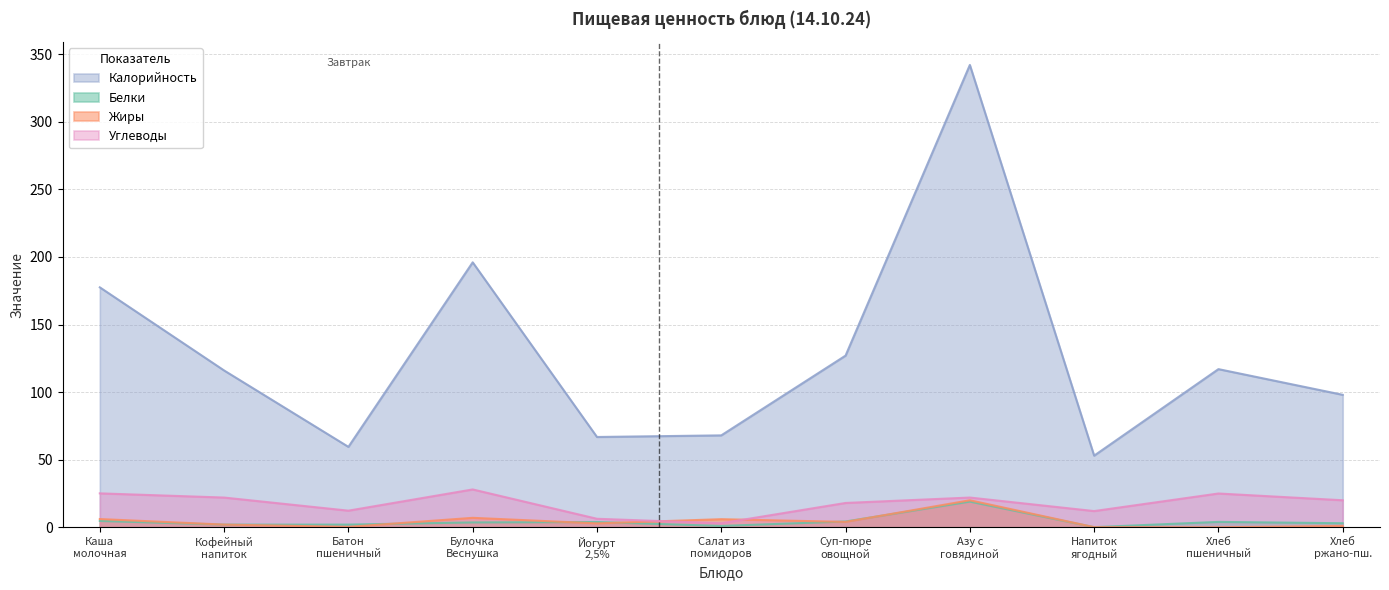

At how many categories does at least one series exceed 129?

3